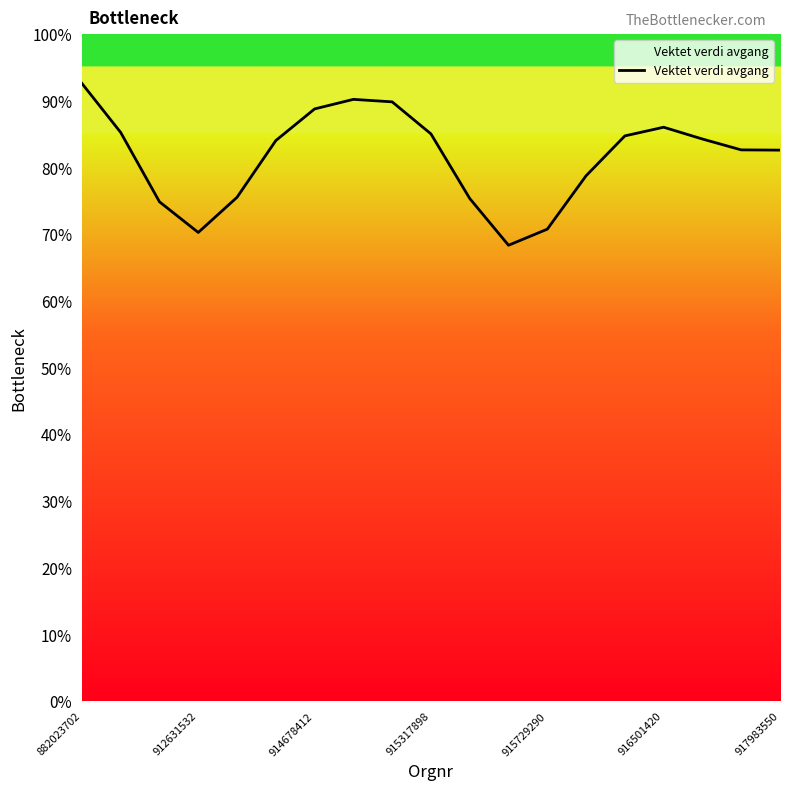

What is the minimum value shown in the chart?

68.4